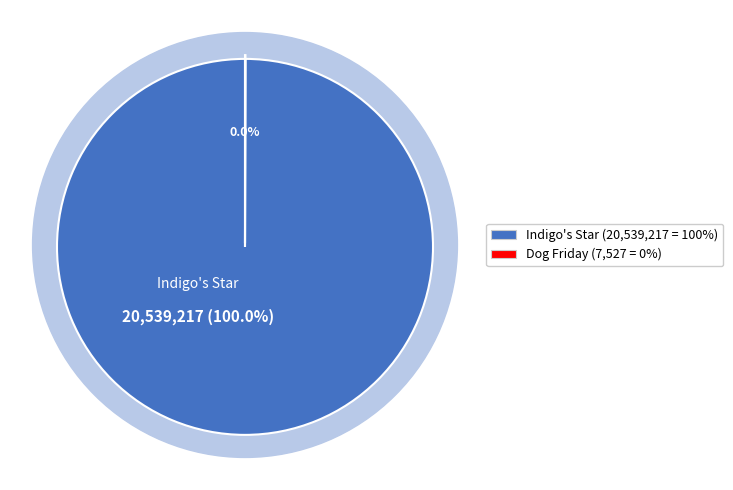

To the nearest percent, what is the difference between the largest and smallest slice percentages?

100%